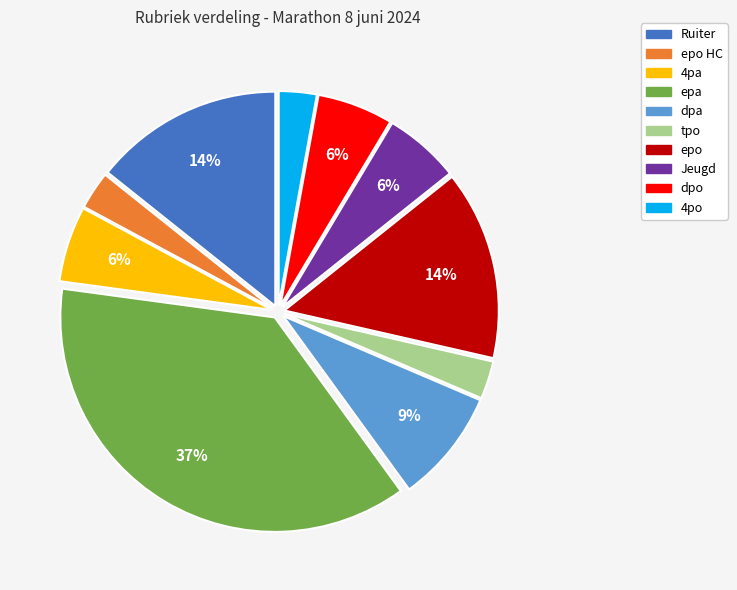

To the nearest percent, what is the average slice percentage?

10%